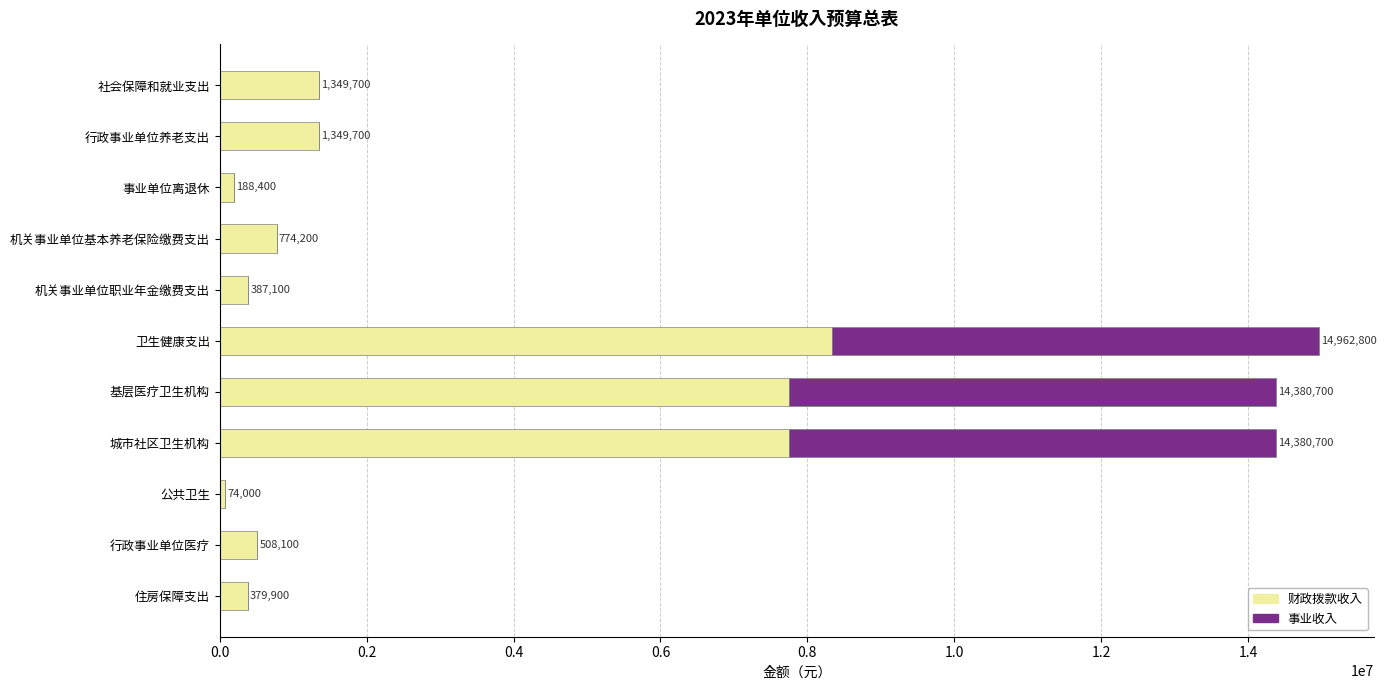

The 财政拨款收入 series shows 7755500 at 城市社区卫生机构. True or false?

True